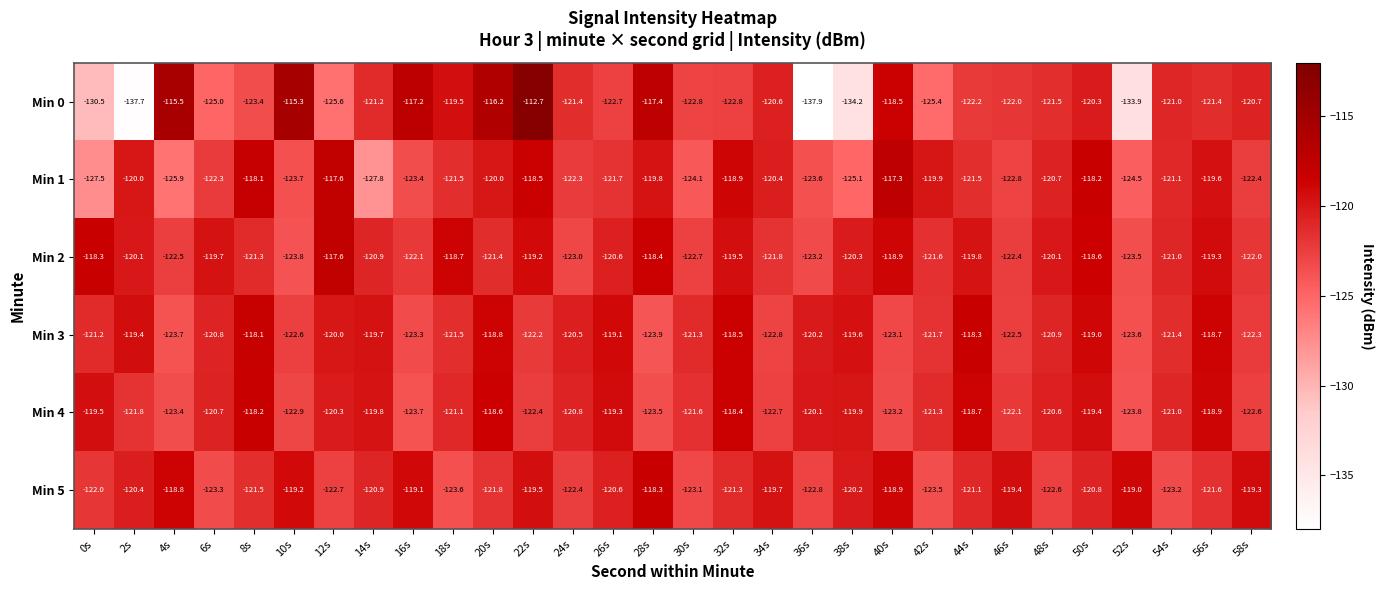

True or false: Min 2 has a value of -122.4 at 46s.

True